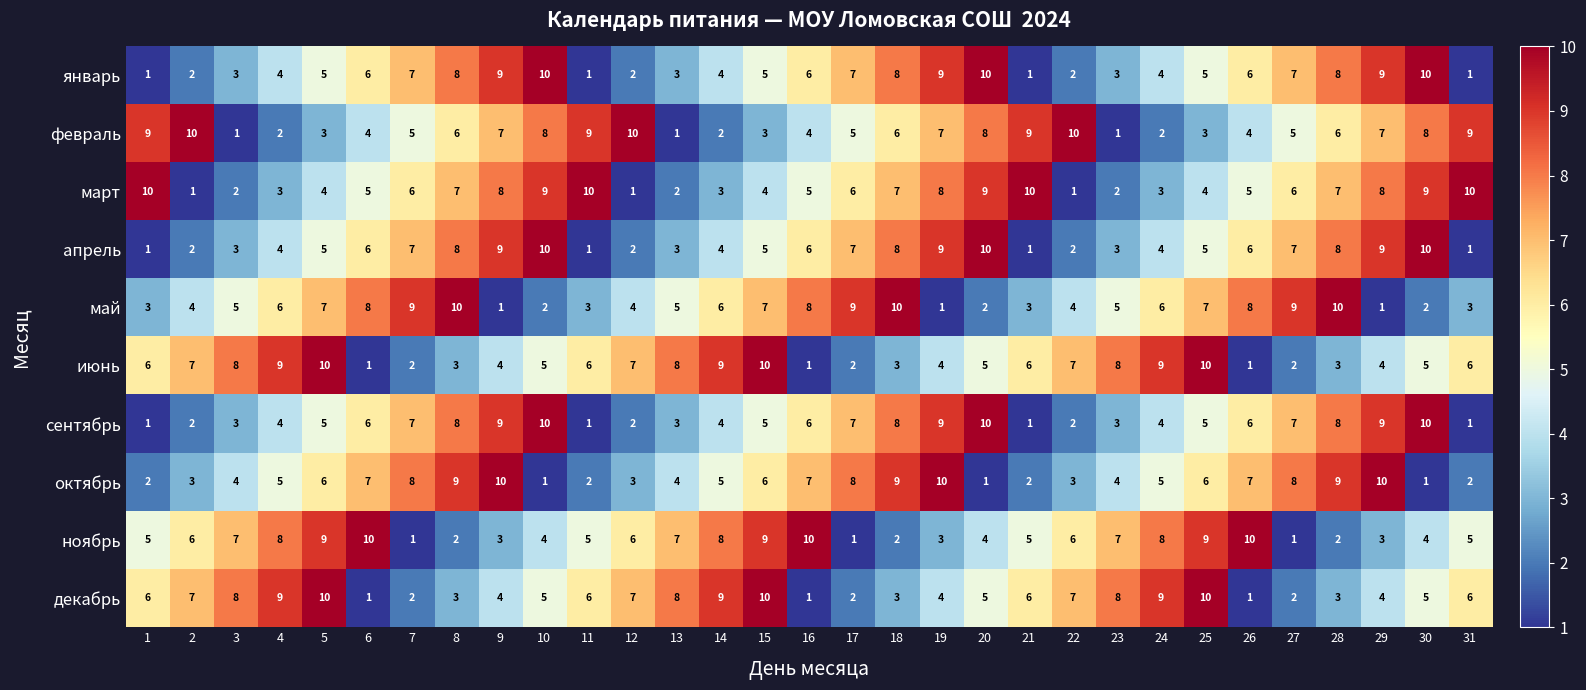

What is the greatest value displayed?

10